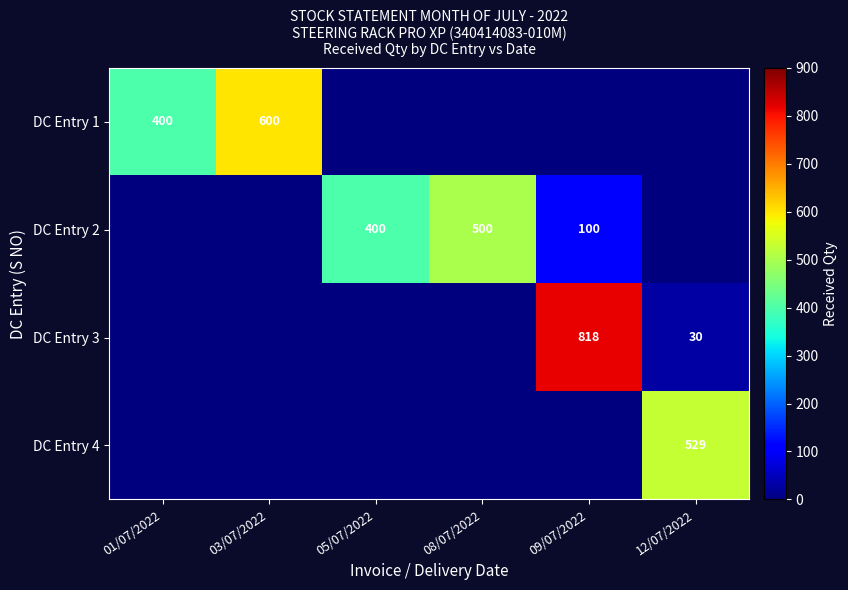

Is it true that DC Entry 2 equals 100 at 09/07/2022?

True